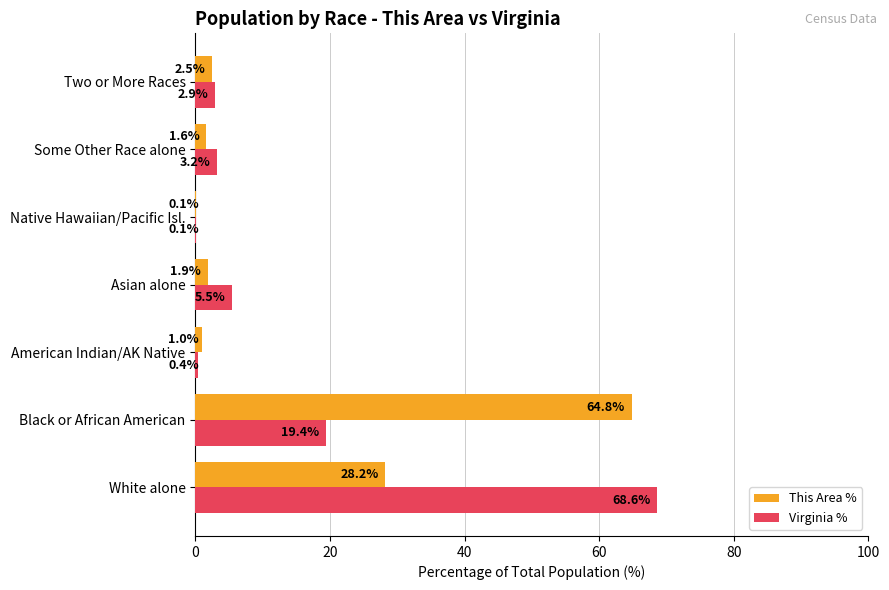

Which category has the highest value in the Virginia % series?

White alone